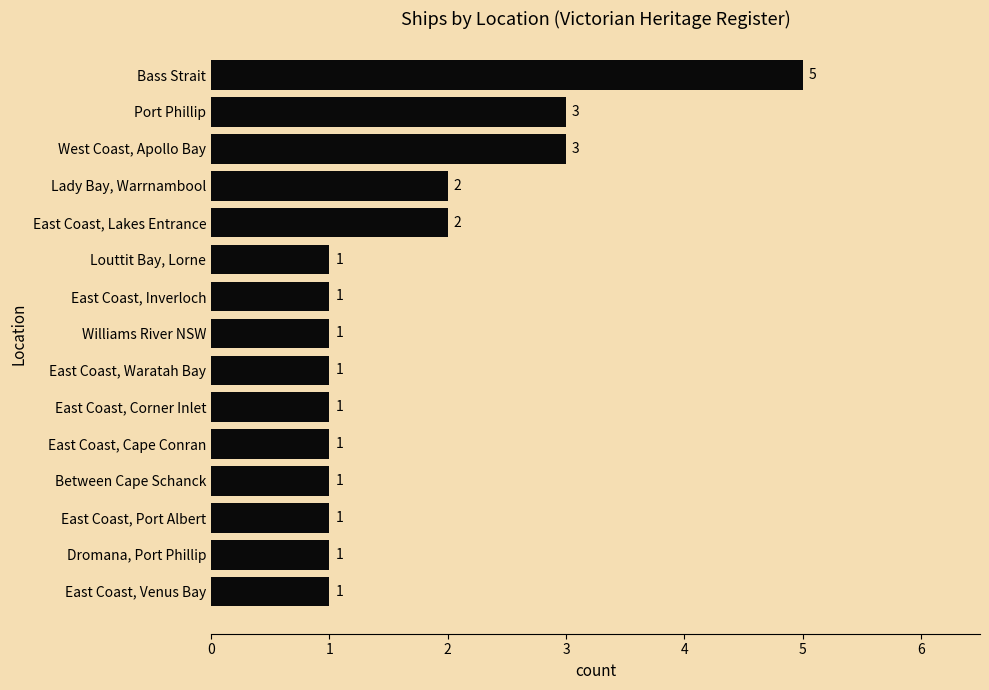

True or false: the data shows 5 at Bass Strait.

True